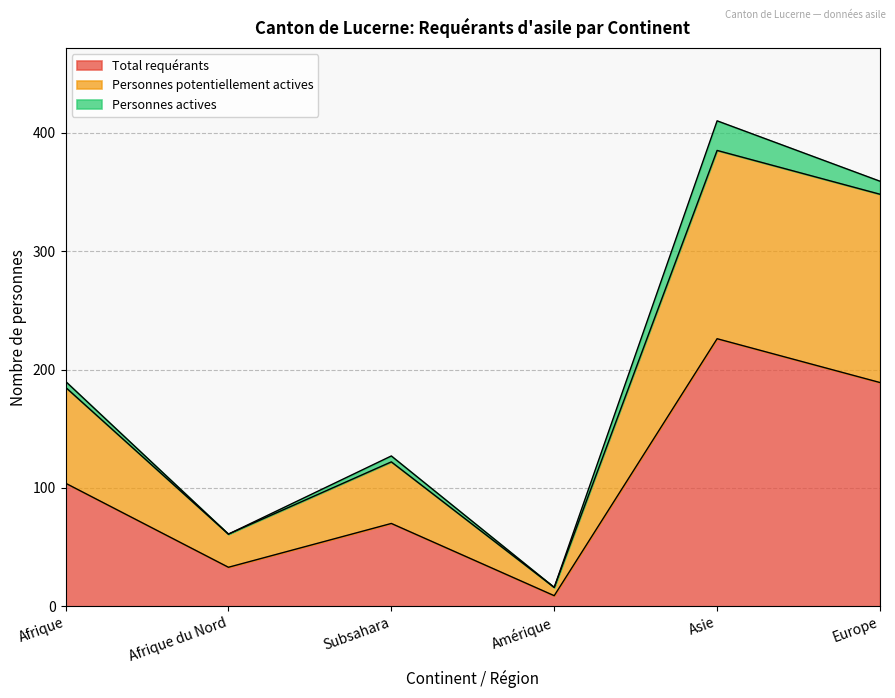

What are all the series names shown in the legend?

Total requérants, Personnes potentiellement actives, Personnes actives